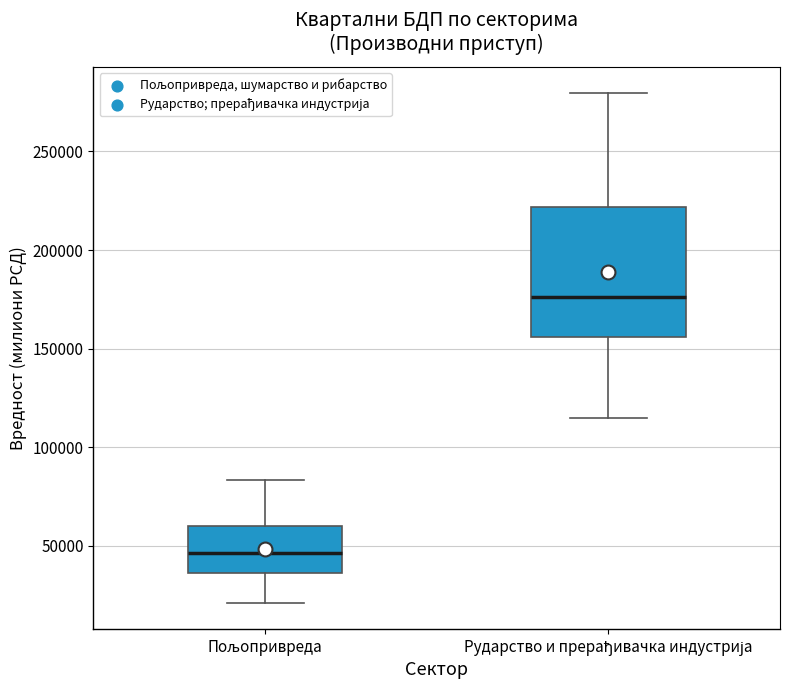

Reading left to right, read every box against the y-axis: the position of its median line, the range the box covers, and the ends of its whiskers. The values are not printed on the chart, so give them approximately, as read against the axis.

Пољопривреда: median 45000, box 35000 to 60000, whiskers 20000 to 85000
Рударство и прерађивачка индустрија: median 175000, box 155000 to 220000, whiskers 115000 to 280000